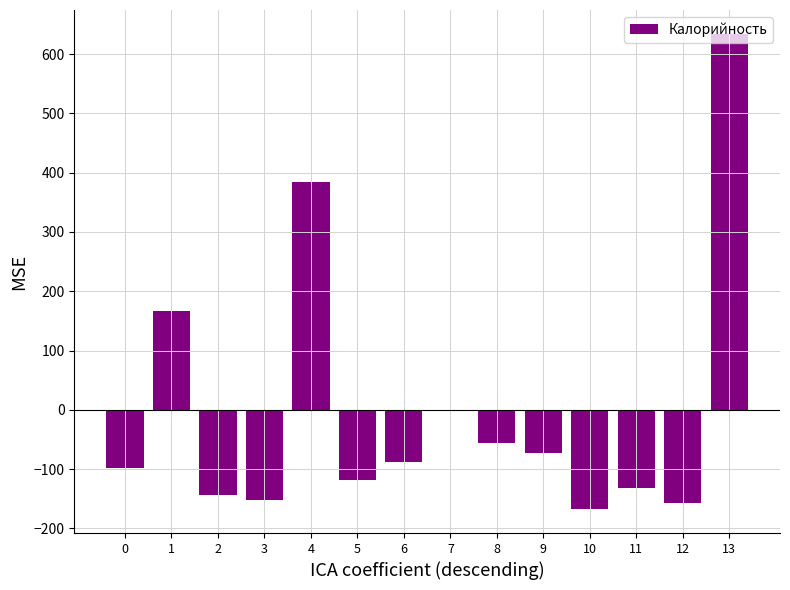

What is the change in value from 1 to 5?

-285.0